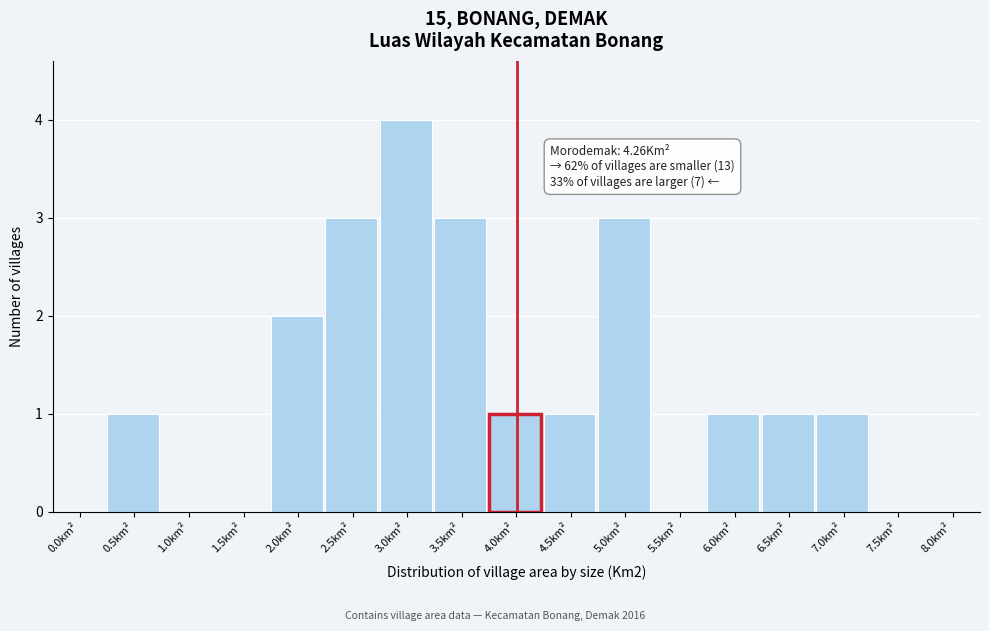

Reading right to left, transcribe all the data shown in this chart.

8.0km²=0	7.5km²=0	7.0km²=1	6.5km²=1	6.0km²=1	5.5km²=0	5.0km²=3	4.5km²=1	4.0km²=1	3.5km²=3	3.0km²=4	2.5km²=3	2.0km²=2	1.5km²=0	1.0km²=0	0.5km²=1	0.0km²=0